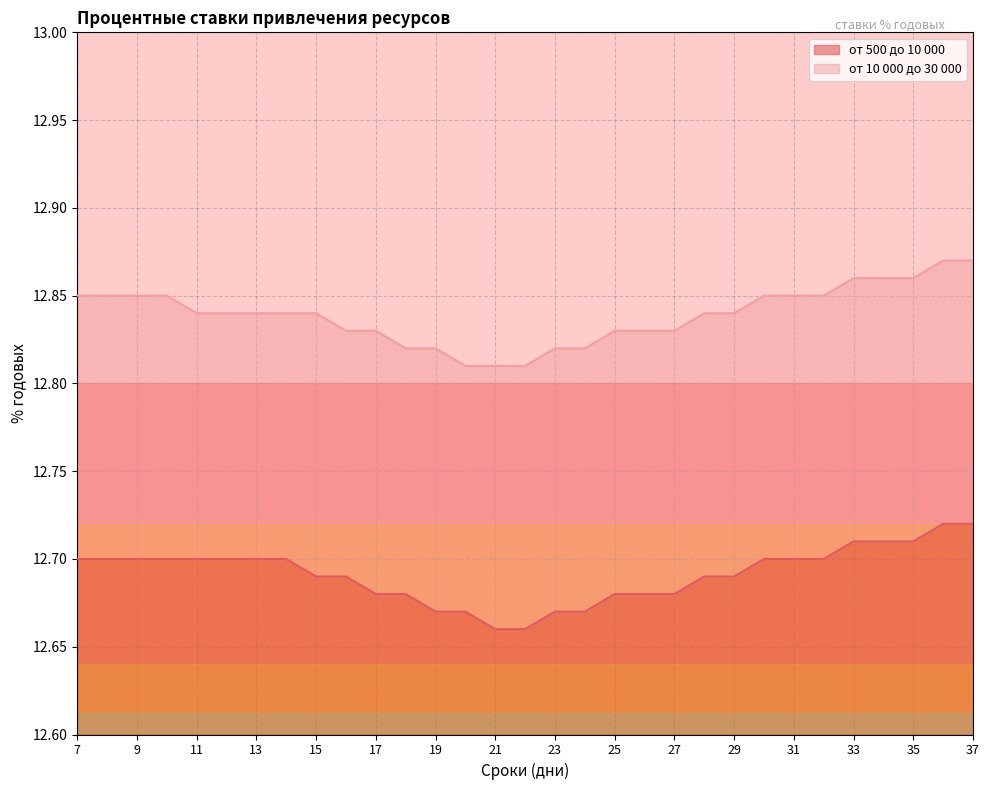

At which label is от 10 000 до 30 000 closest to 12?

20